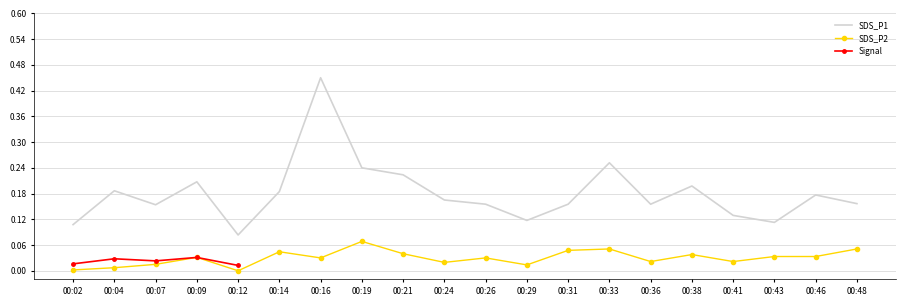

What is the sum of all SDS_P1 values?

3.6